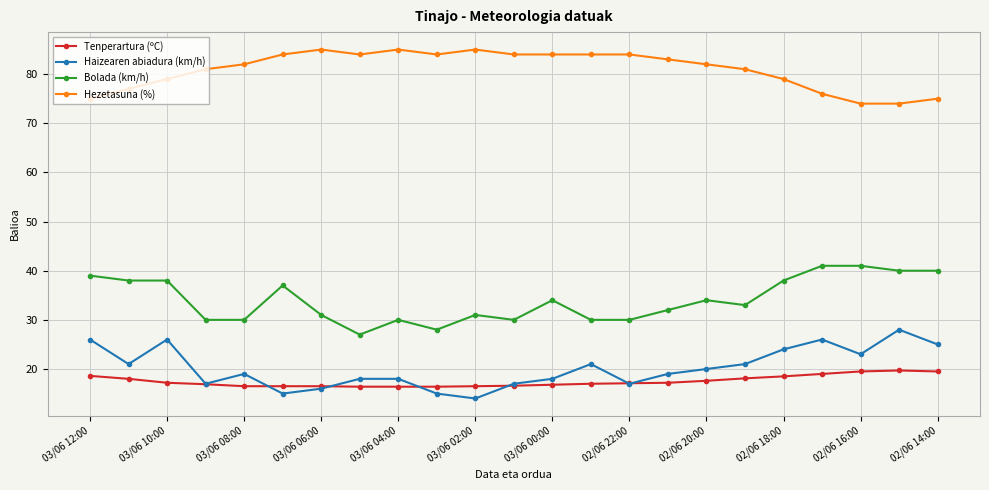

What is the value of the Tenperartura (ºC) point at the 13th from the left?

16.8